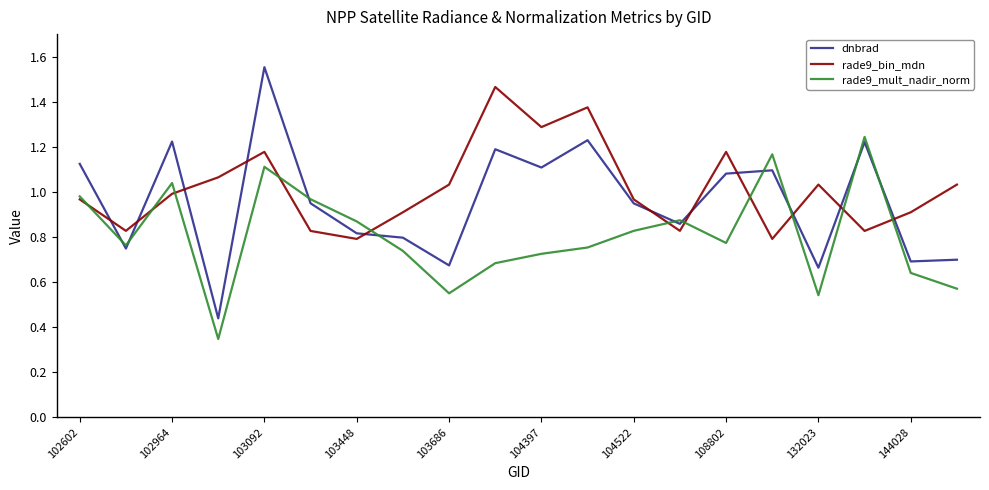

After their last crossing, which series has the higher values: rade9_bin_mdn or dnbrad?

rade9_bin_mdn